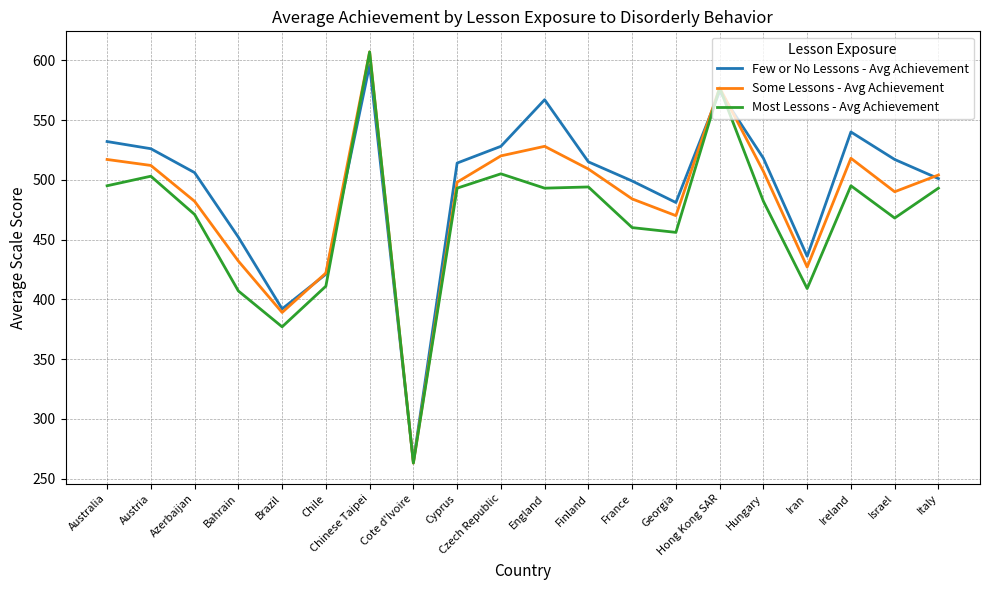

What position from the left is Iran?

17